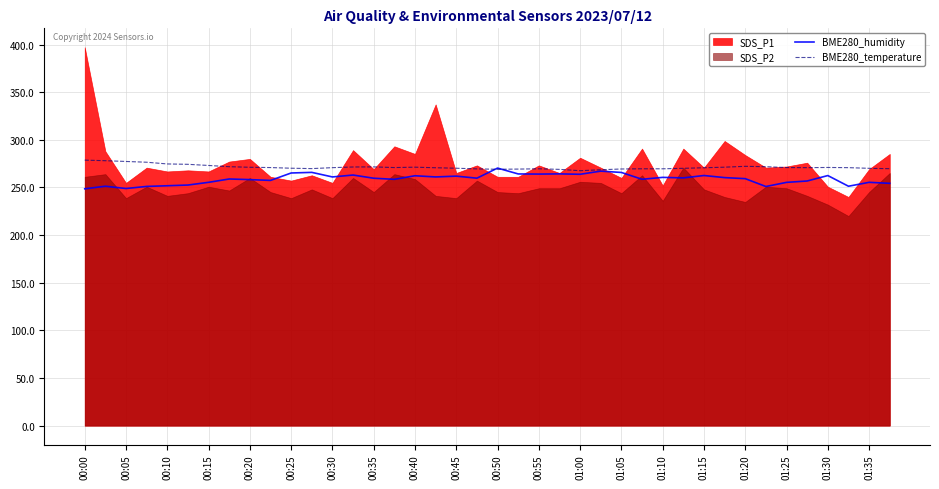

True or false: BME280_humidity has a value of 445.4 at 01:15.

False